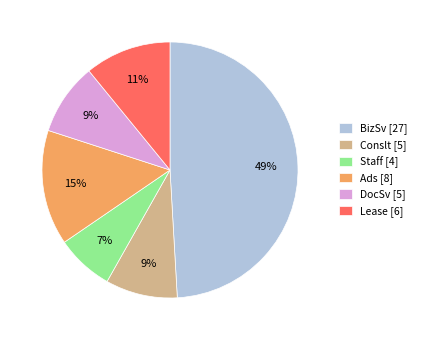

The Lease slice represents 1% of the pie. True or false?

False